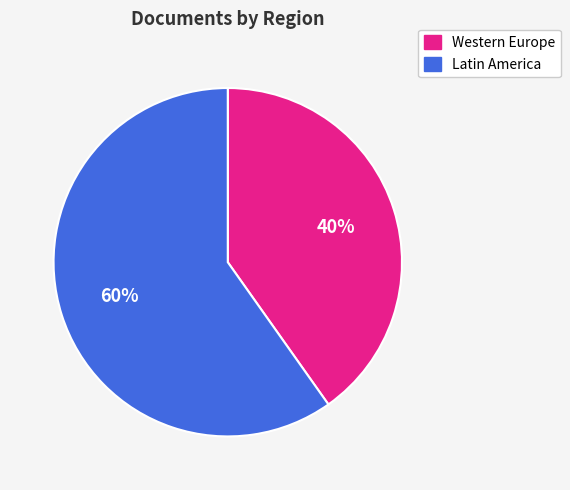

To the nearest percent, what is the difference between the largest and smallest slice percentages?

20%